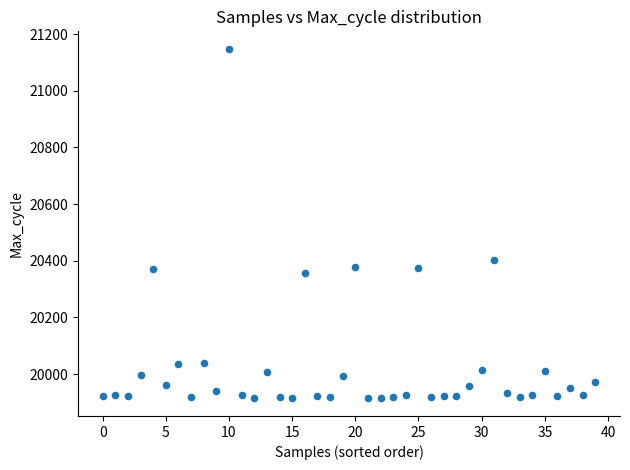

What is the range of Y values (max minus min)?

1234